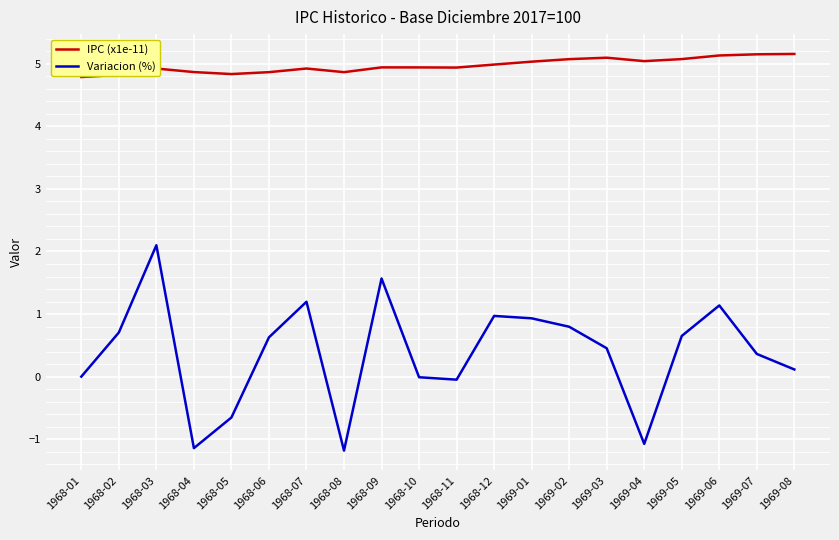

What is the minimum value for Variacion (%)?

-1.2